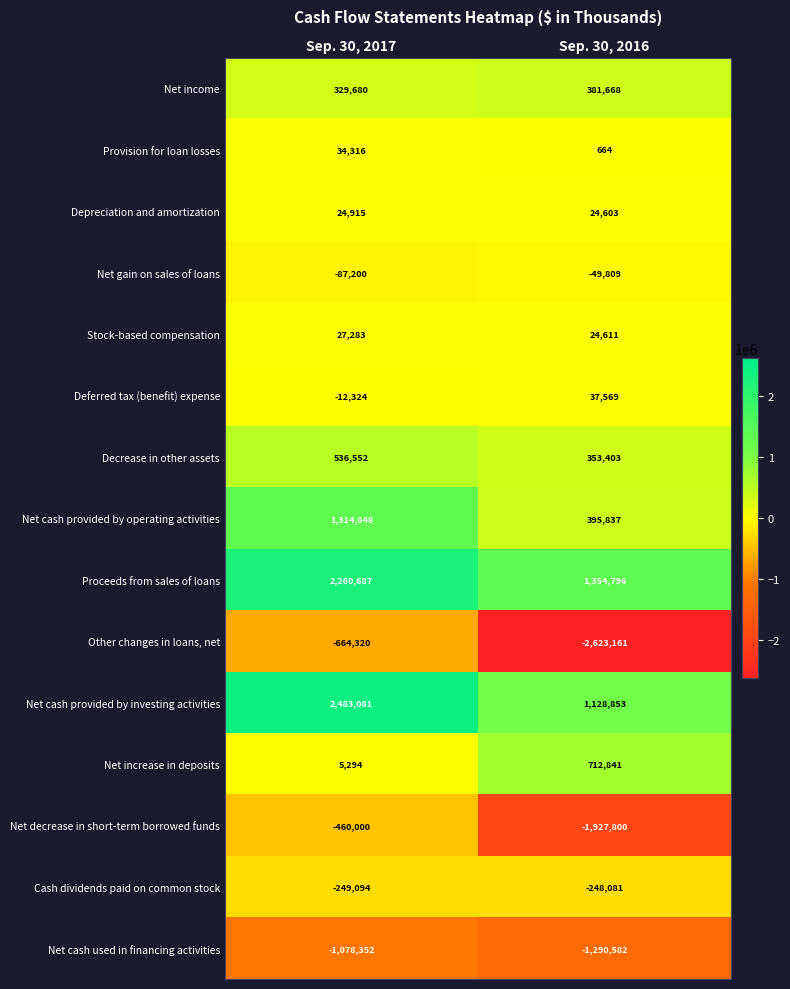

The Net cash used in financing activities series shows -1807264 at Sep. 30, 2017. True or false?

False